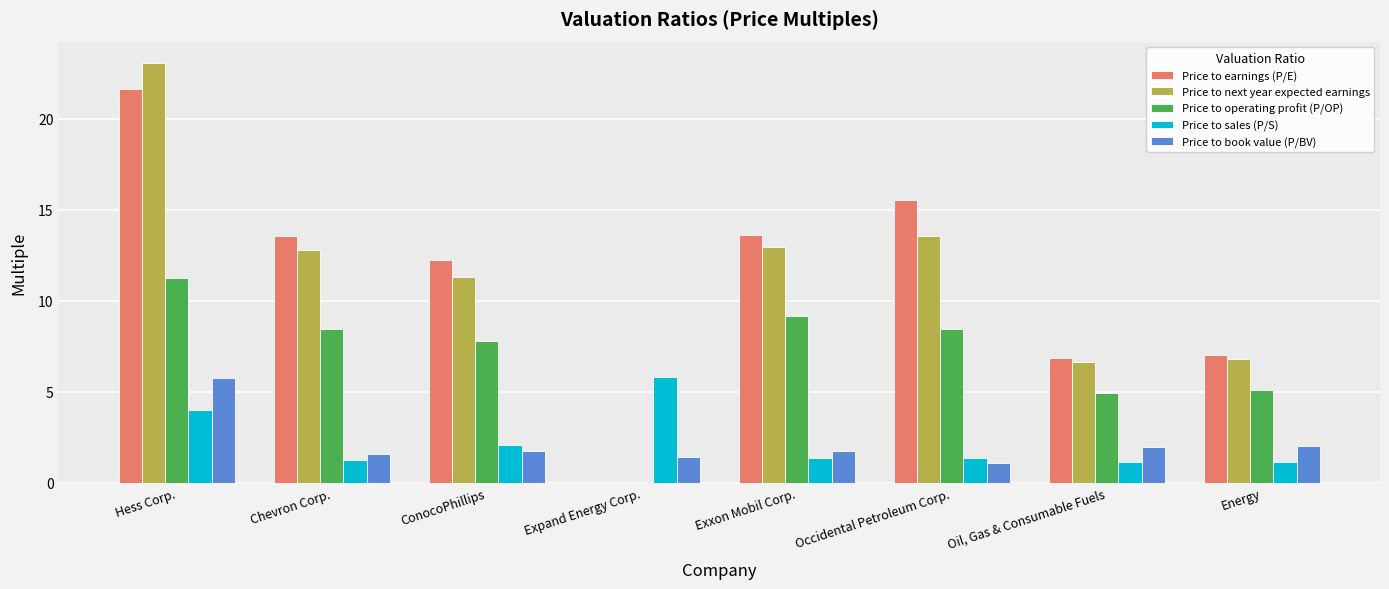

What is the sum of all Price to book value (P/BV) values?

17.3